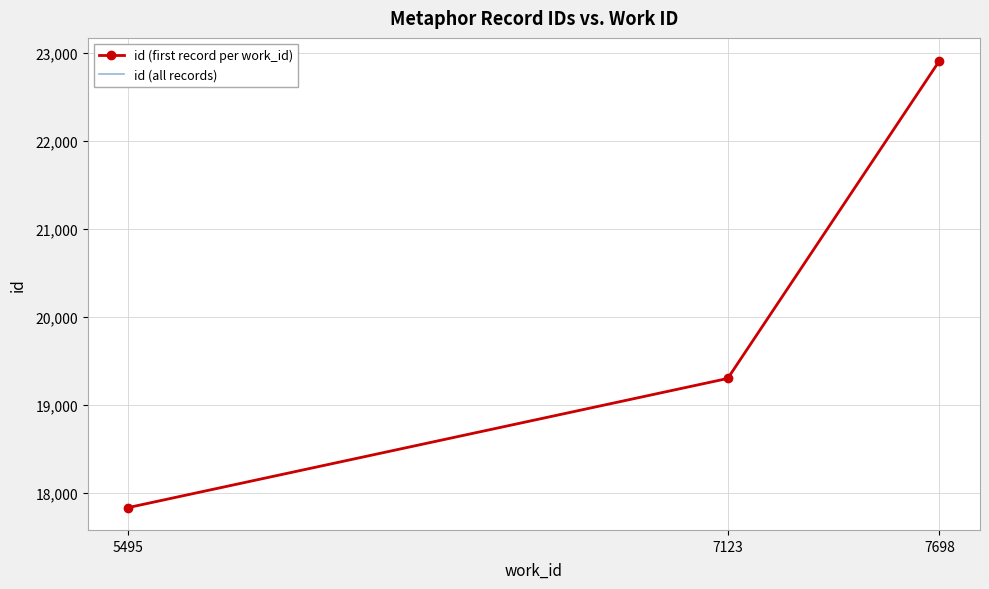

What is the change in value from 7698 to 7698?

+2